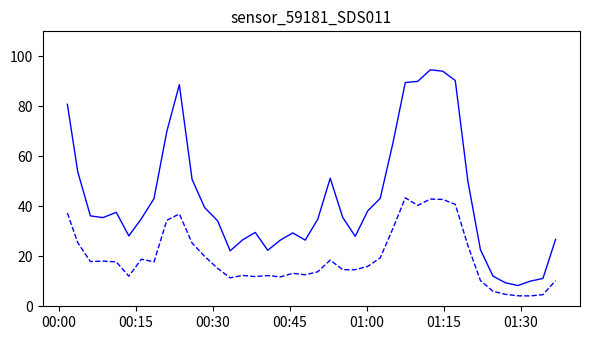

What is the smallest value displayed?

4.2